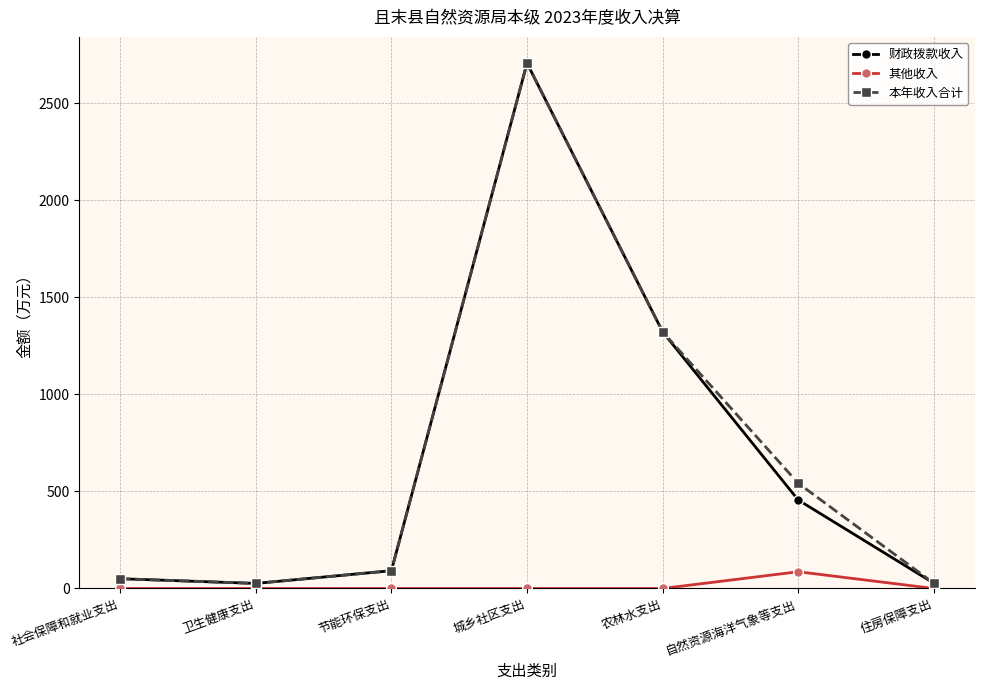

How many data points in 财政拨款收入 are above 91?

4